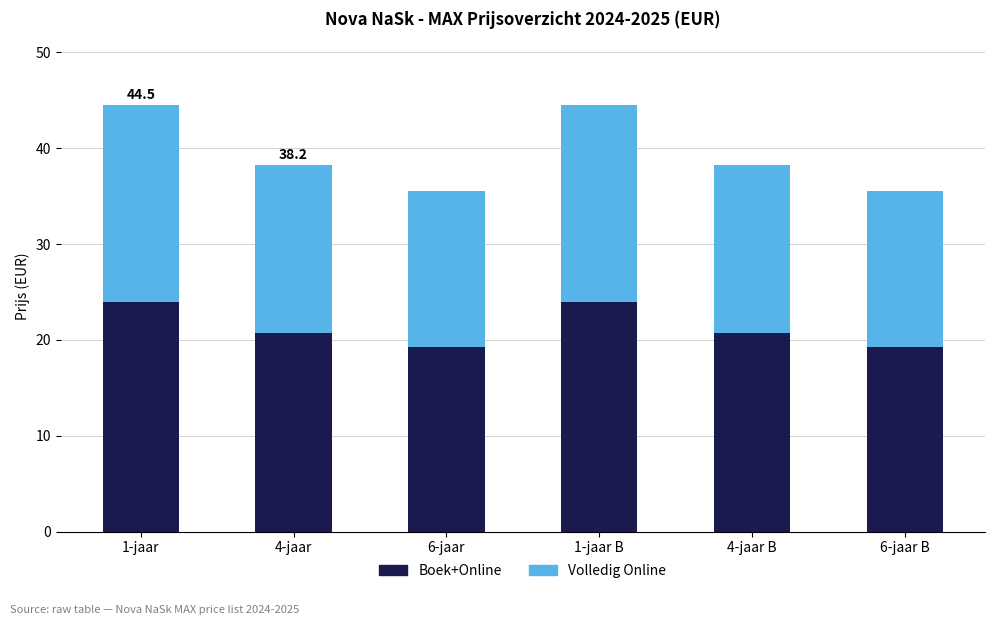

True or false: Boek+Online has a value of 12.5 at 6-jaar.

False